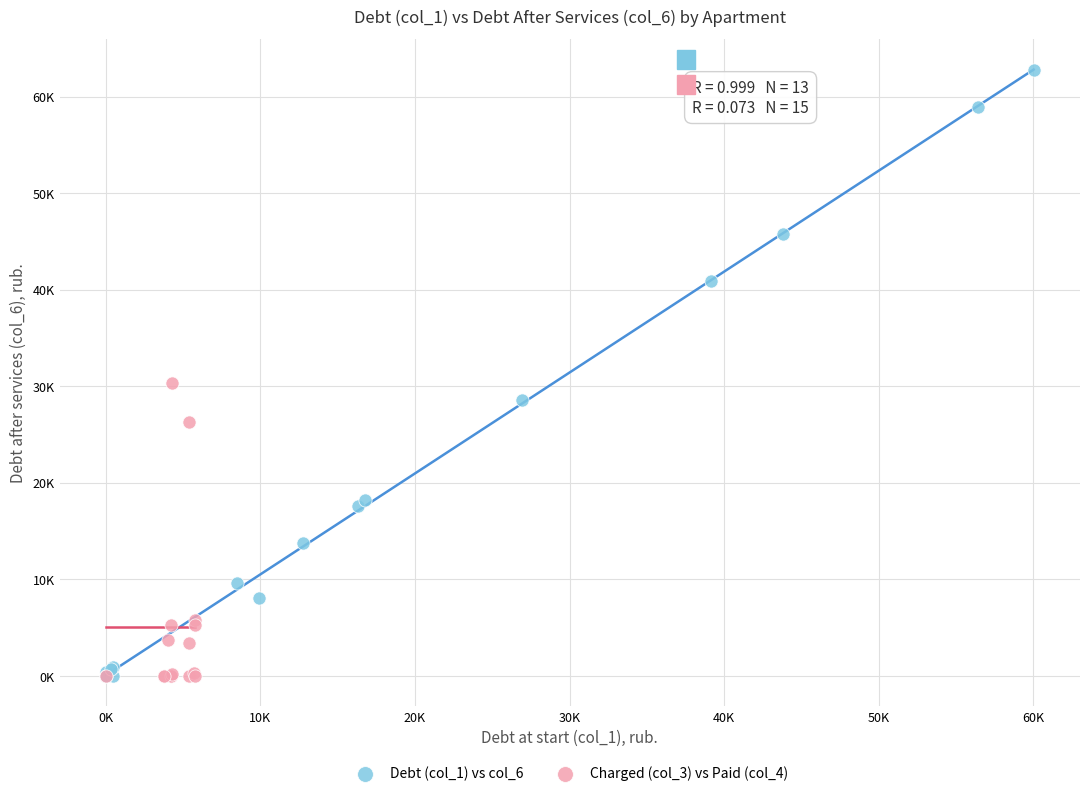

What are all the series names shown in the legend?

Debt (col_1) vs col_6, Charged (col_3) vs Paid (col_4)